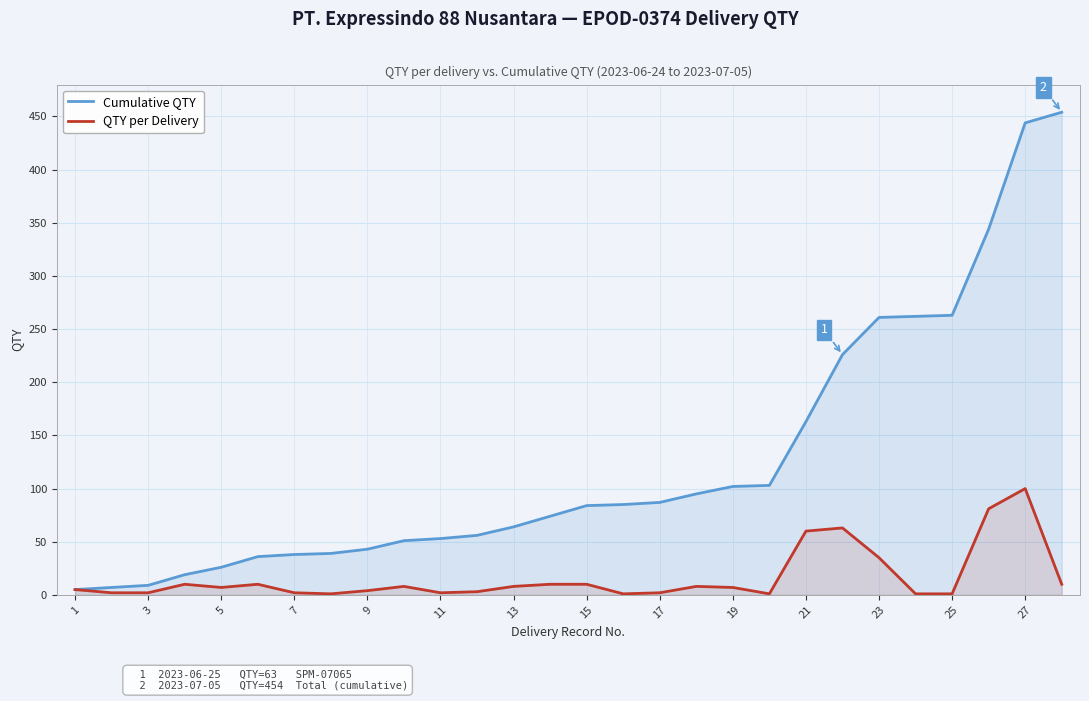

True or false: Cumulative QTY has a value of 64 at 13.

True